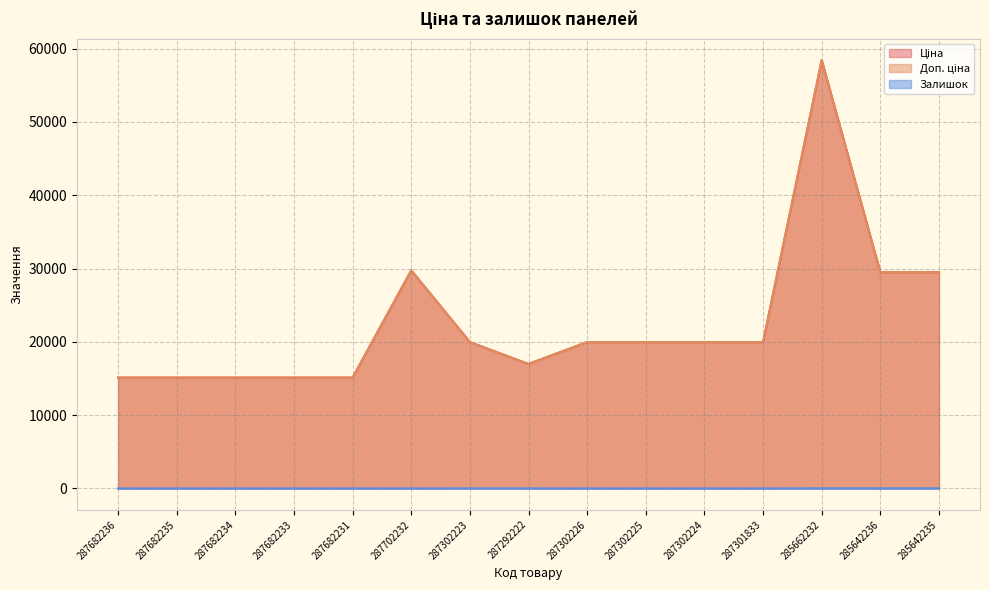

What position from the right is 287302225?

6